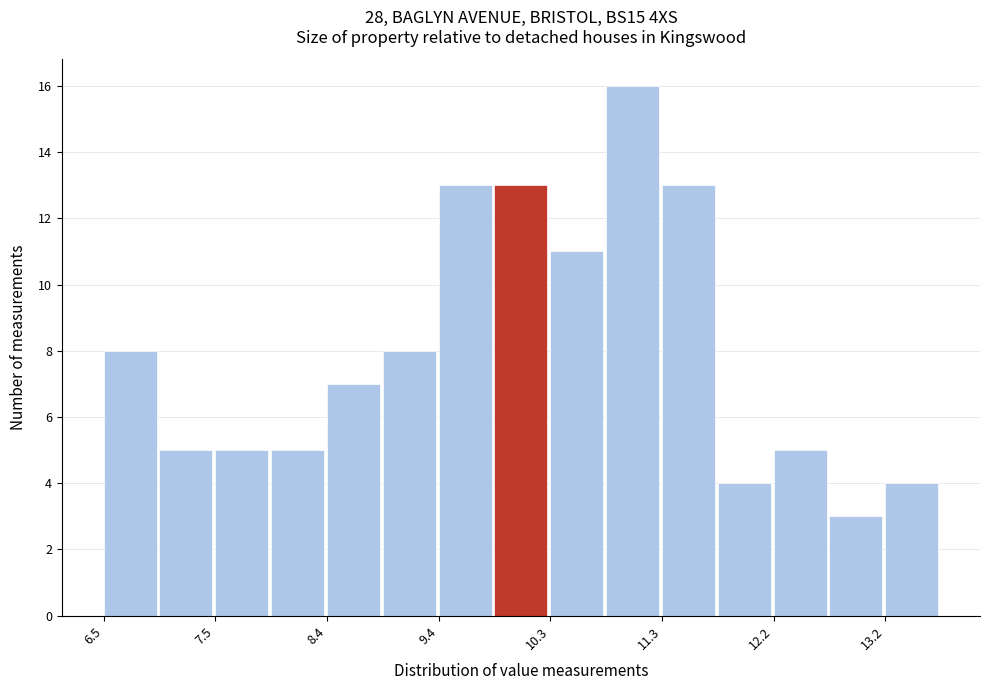

Which range on the x-axis has the tallest bar?

10.8 to 11.3